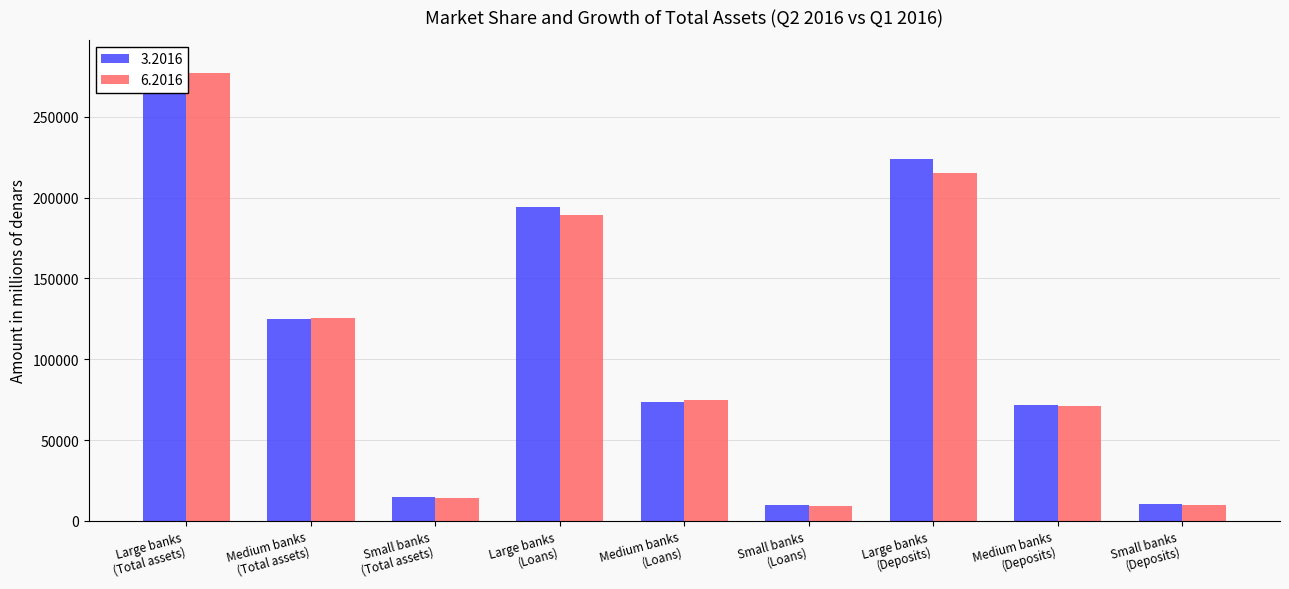

What is the average value of the 3.2016 series?

111782.4